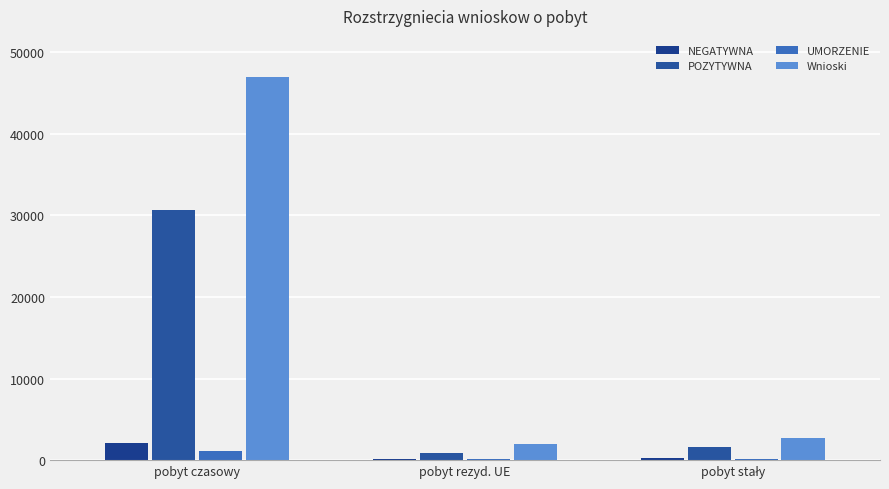

Which series has the widest spread of values?

Wnioski